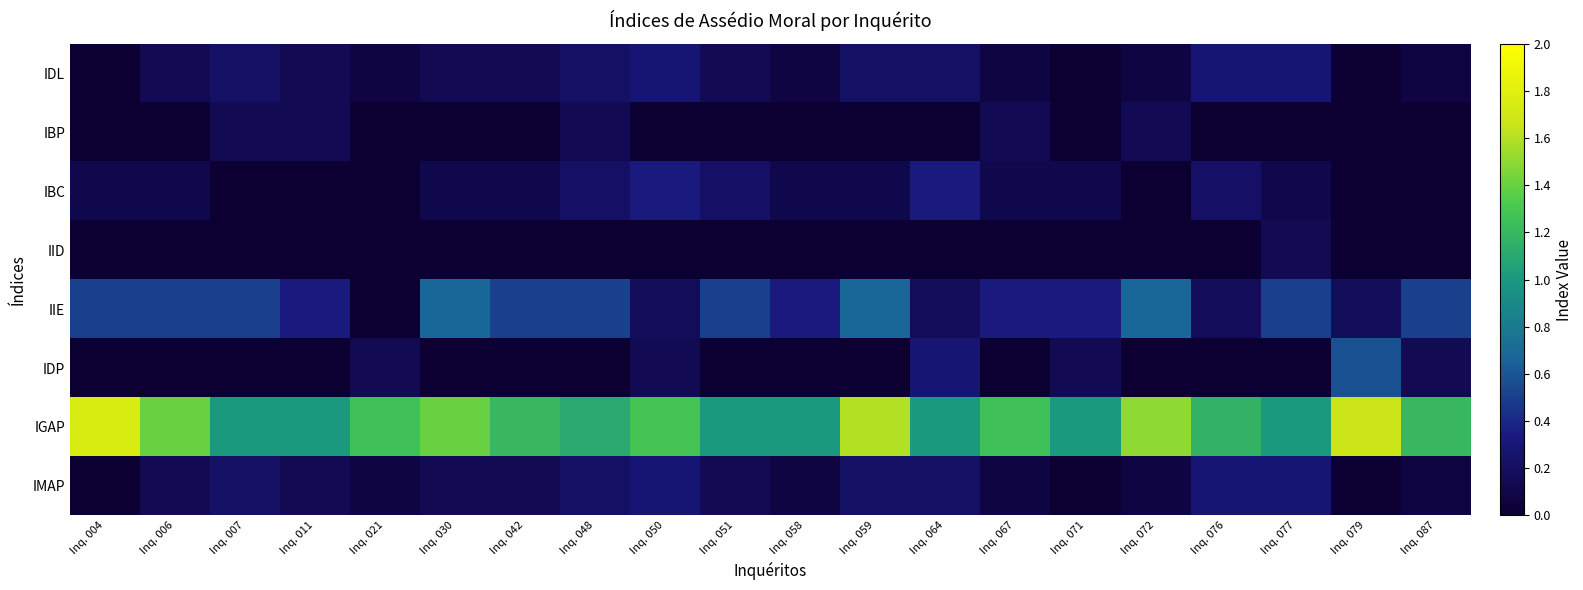

Which has a higher value, Inq. 072 or Inq. 058?

Inq. 072